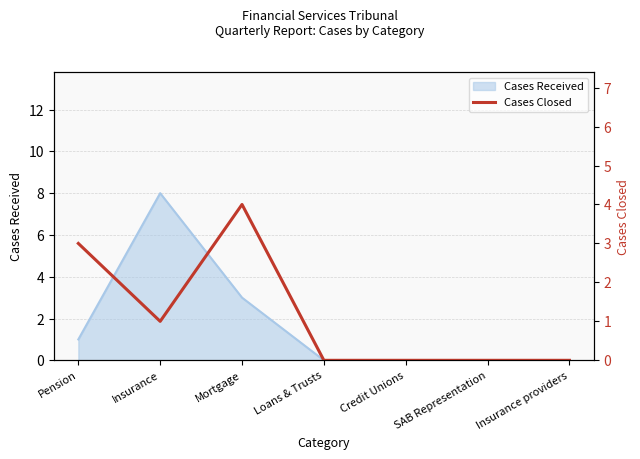

What is the label of the 5th point from the right?

Mortgage